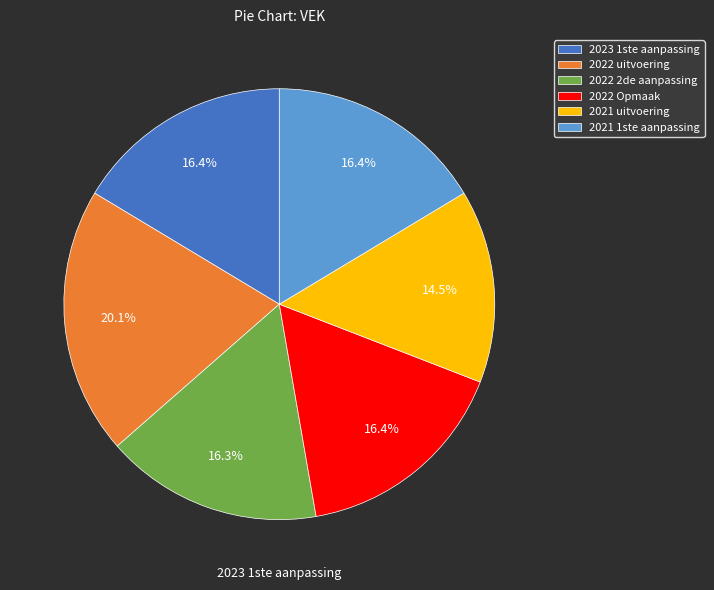

What is the smallest slice in the pie chart?

2021 uitvoering